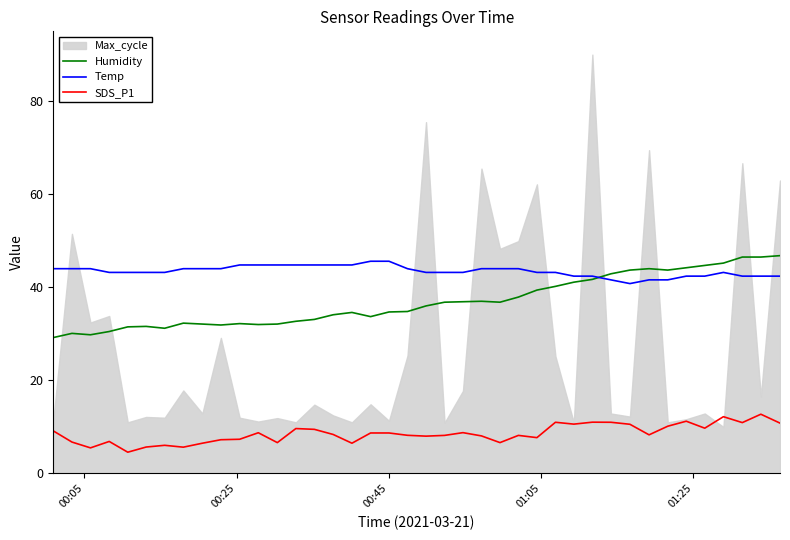

True or false: Humidity and SDS_P1 cross at least once.

False